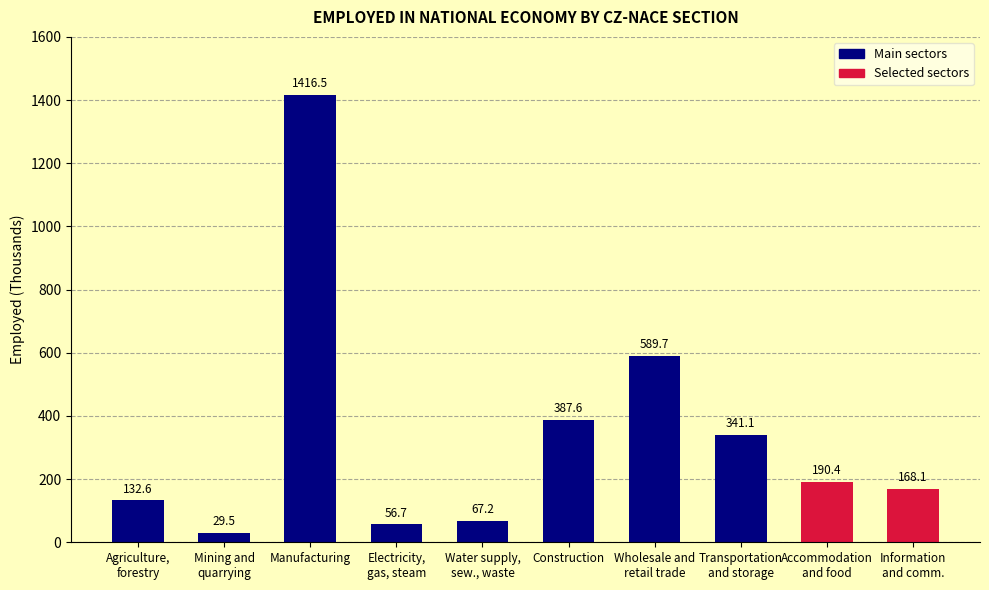

At which category does the chart reach its peak across all series?

Manufacturing